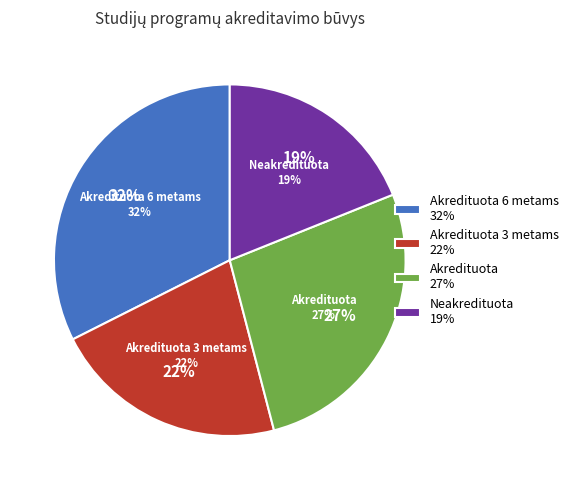

True or false: Akredituota 6 metams accounts for 43% of the total.

False